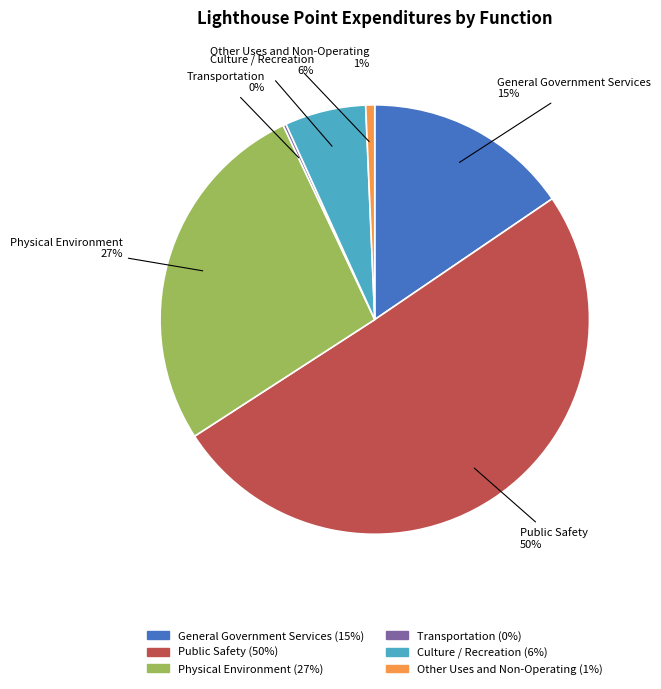

What percentage is the Physical Environment slice, to the nearest percent?

27%